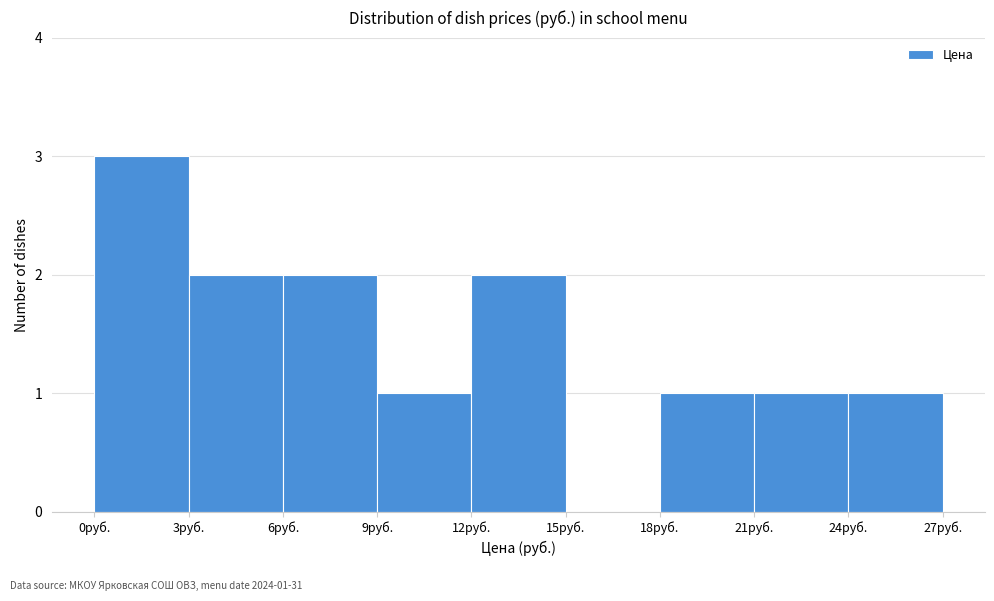

Which range on the x-axis has the tallest bar?

0 to 3